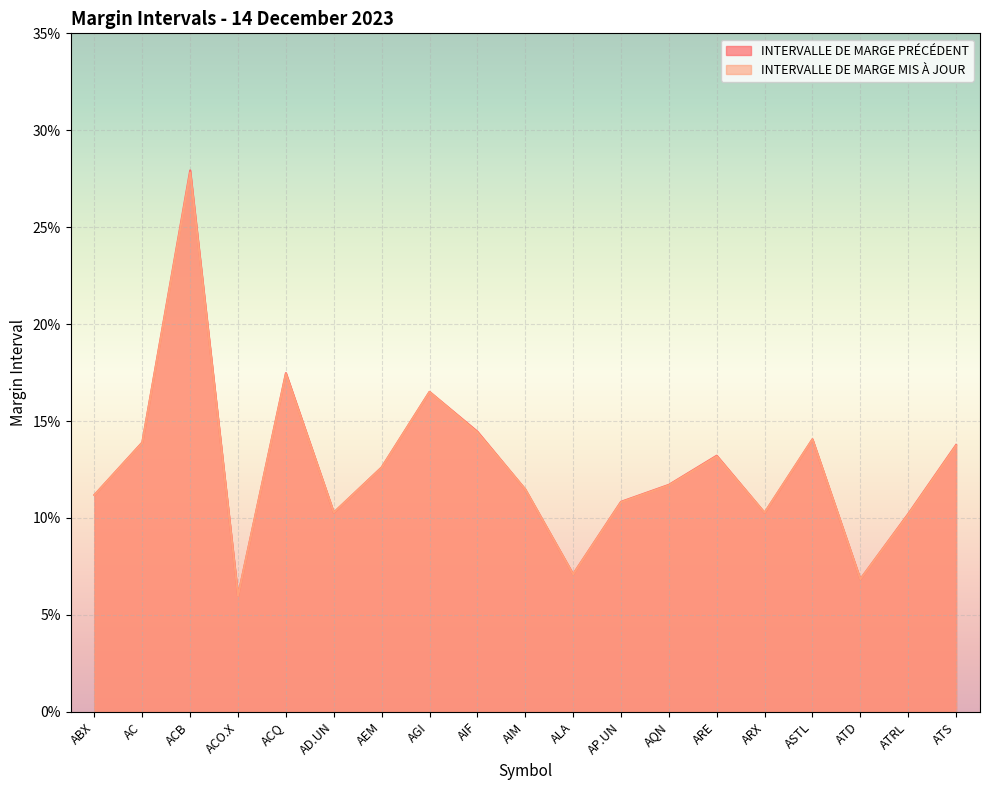

True or false: INTERVALLE DE MARGE PRÉCÉDENT and INTERVALLE DE MARGE MIS À JOUR cross at least once.

True